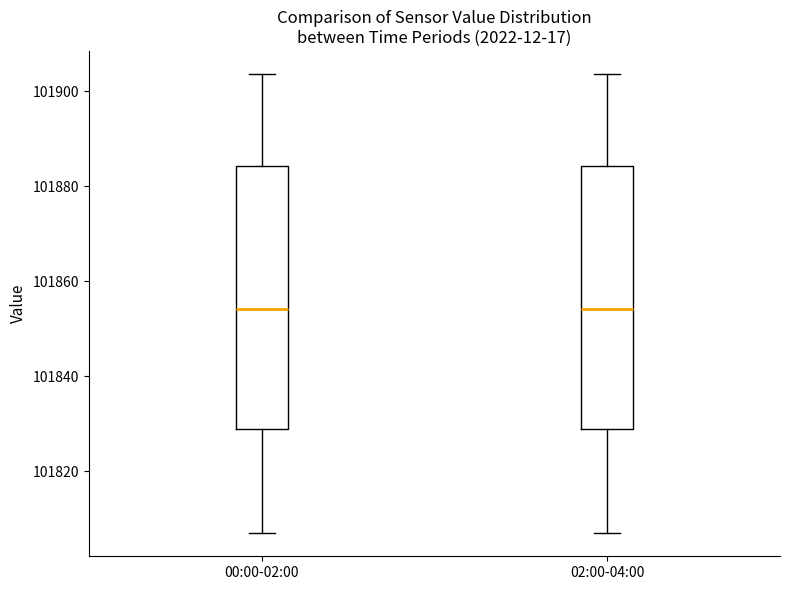

Where is the upper edge of the box for 00:00-02:00 on the y-axis? The values are not printed on the chart, so give them approximately, as read against the axis.

101884